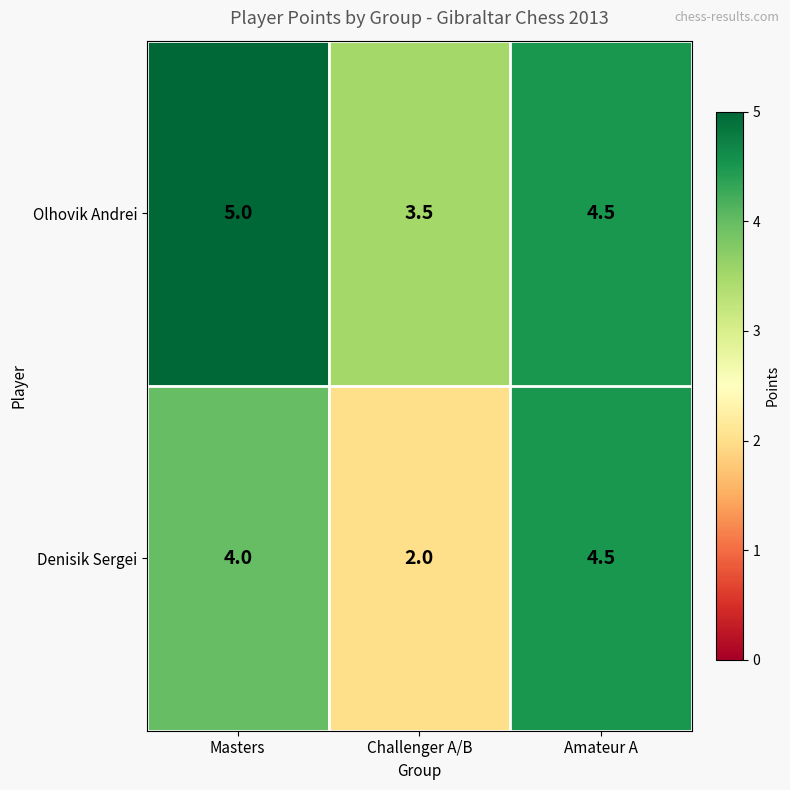

At which label is Olhovik Andrei closest to 4?

Challenger A/B